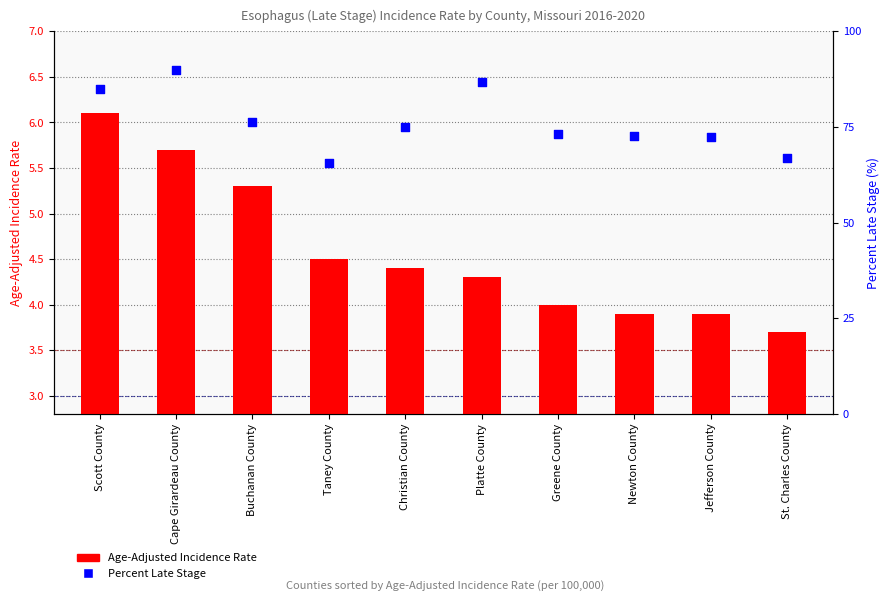

Is the value of Percent Late Stage at Platte County greater than the value of Age-Adjusted Incidence Rate at Christian County?

Yes